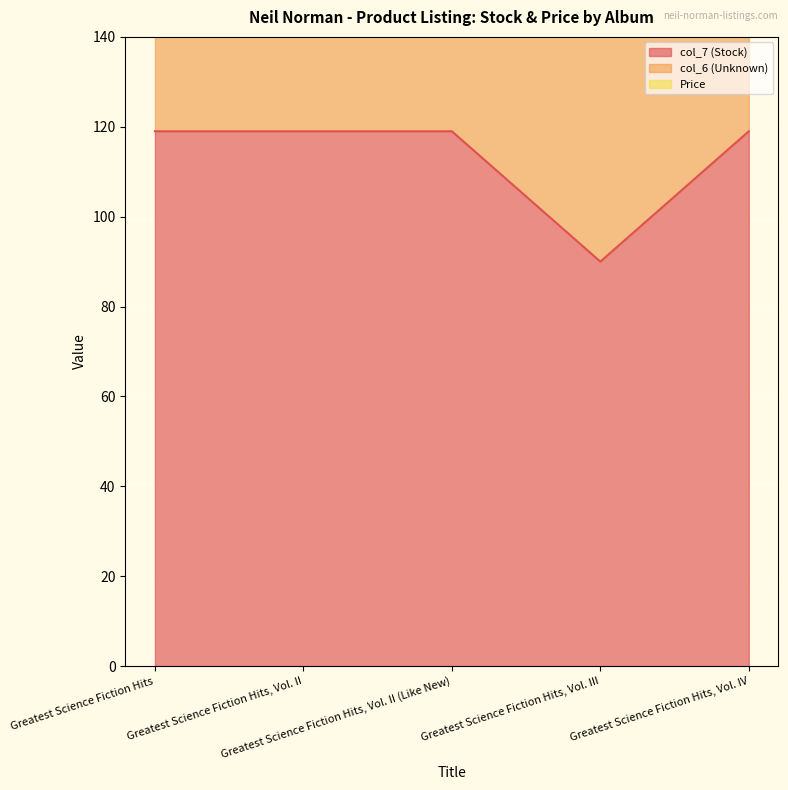

Reading right to left, list all the values displayed in this chart.

col_7 (Stock): Greatest Science Fiction Hits, Vol. IV=119.0	Greatest Science Fiction Hits, Vol. III=90.0	Greatest Science Fiction Hits, Vol. II (Like New)=119.0	Greatest Science Fiction Hits, Vol. II=119.0	Greatest Science Fiction Hits=119.0
col_6 (Unknown): Greatest Science Fiction Hits, Vol. IV=119.0	Greatest Science Fiction Hits, Vol. III=119.0	Greatest Science Fiction Hits, Vol. II (Like New)=119.0	Greatest Science Fiction Hits, Vol. II=119.0	Greatest Science Fiction Hits=119.0
Price: Greatest Science Fiction Hits, Vol. IV=6.0	Greatest Science Fiction Hits, Vol. III=10.0	Greatest Science Fiction Hits, Vol. II (Like New)=8.0	Greatest Science Fiction Hits, Vol. II=10.0	Greatest Science Fiction Hits=10.0